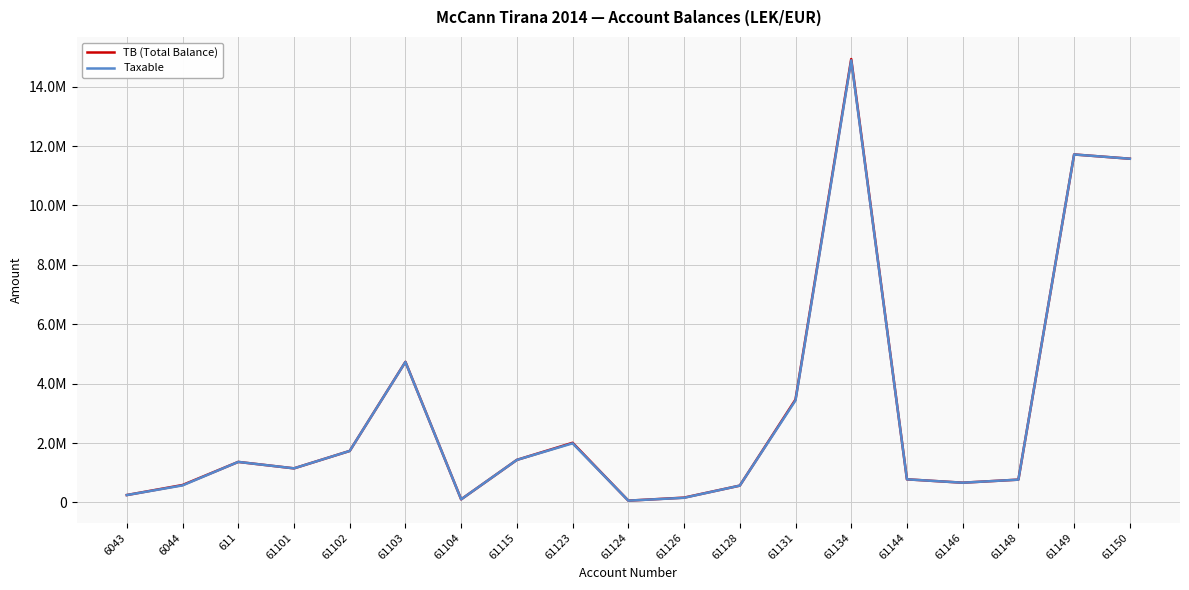

Does the chart have visible grid lines?

Yes